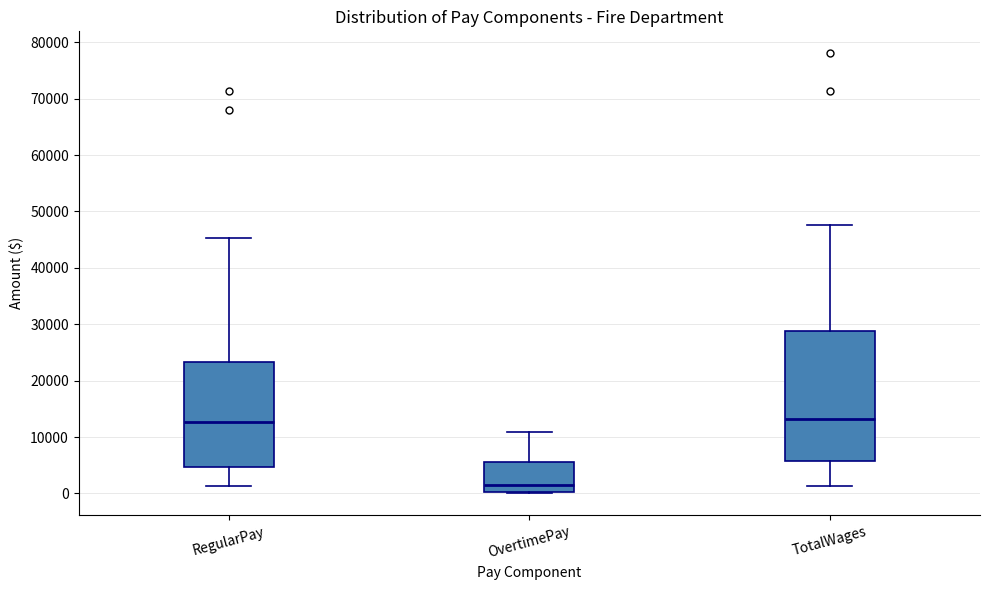

Which box is the tallest, from its lower edge to its upper edge?

TotalWages